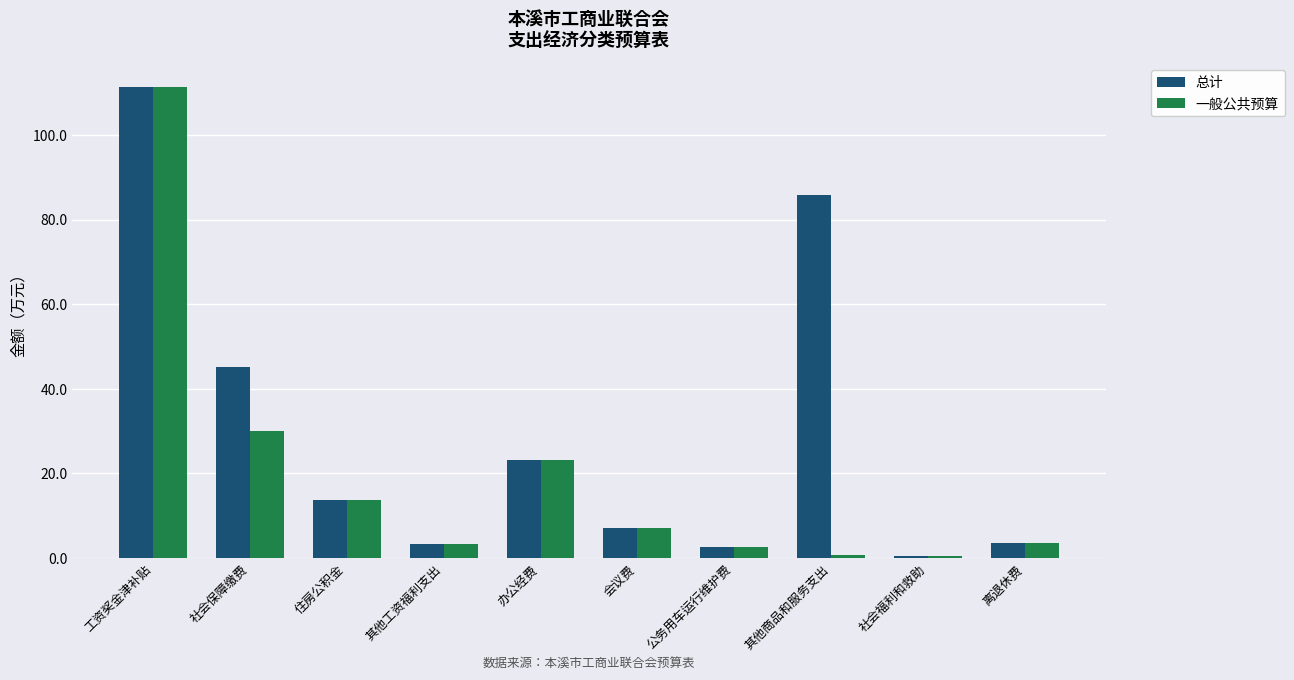

How many bars are there in each group?

2